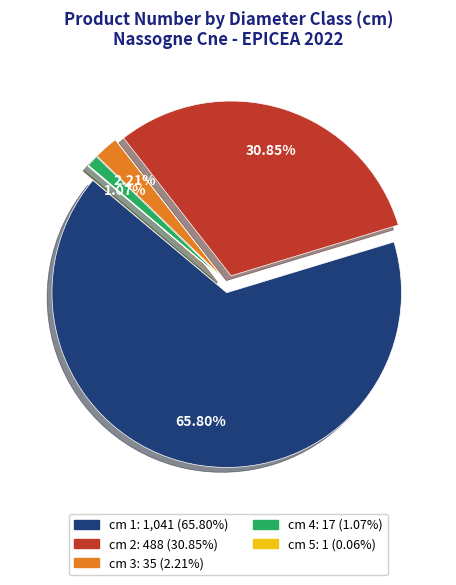

Does any single category account for the majority?

Yes